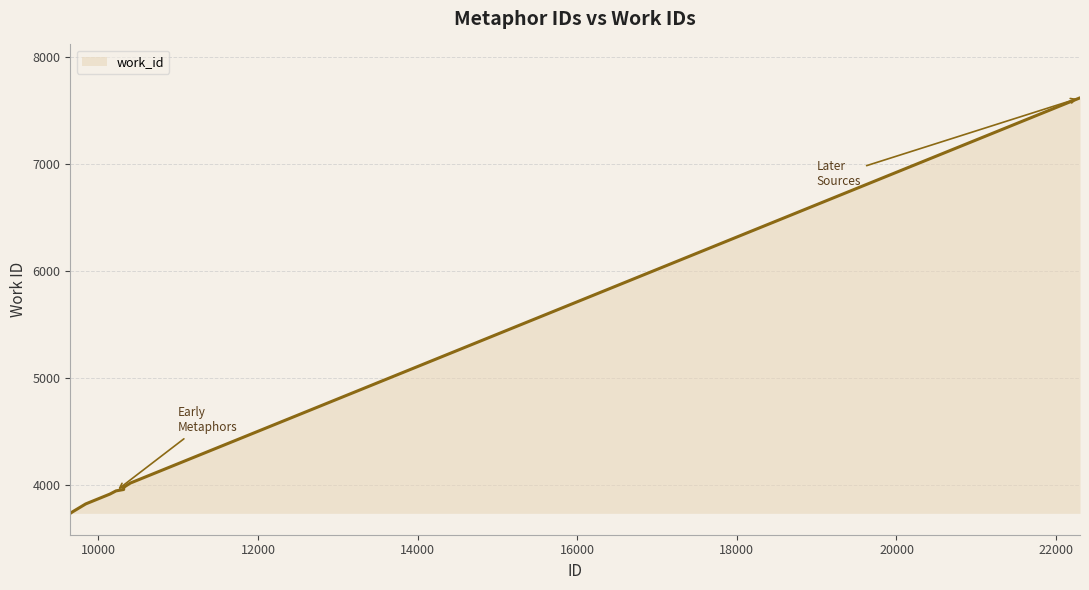

What is the difference between the maximum and minimum values?

3886